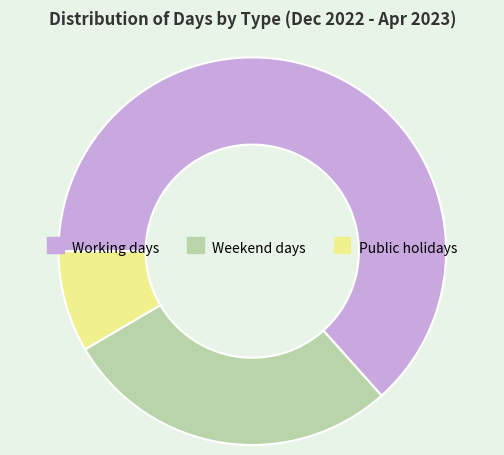

Is it true that Public holidays is 14% of the pie?

False